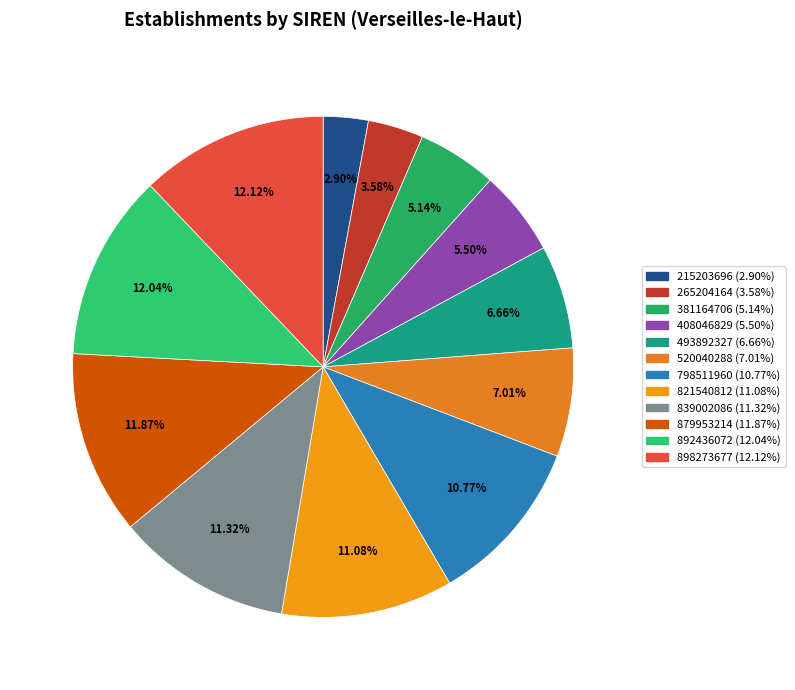

Does 898273677 represent more than half of the total?

No